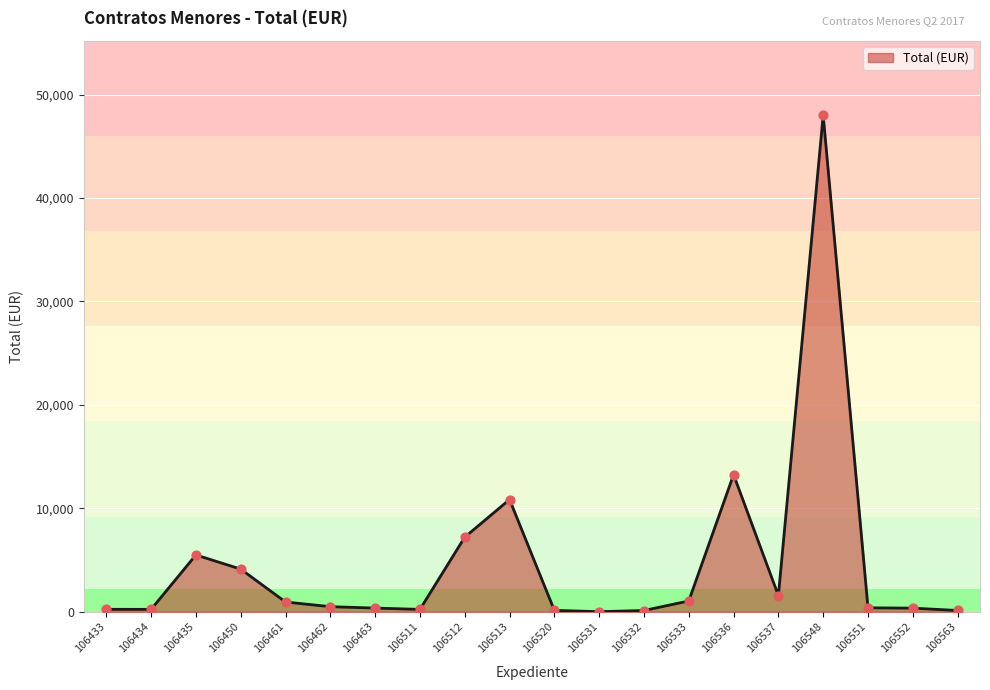

What value does the data have at 106512?

7210.0